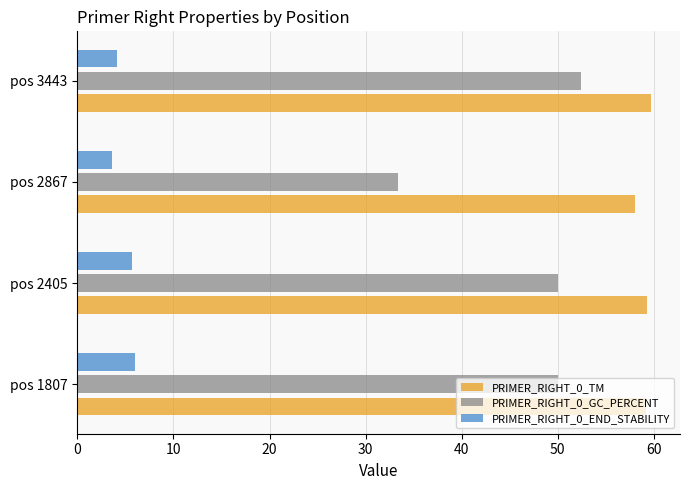

The value of PRIMER_RIGHT_0_TM at pos 2405 is 97.3. True or false?

False